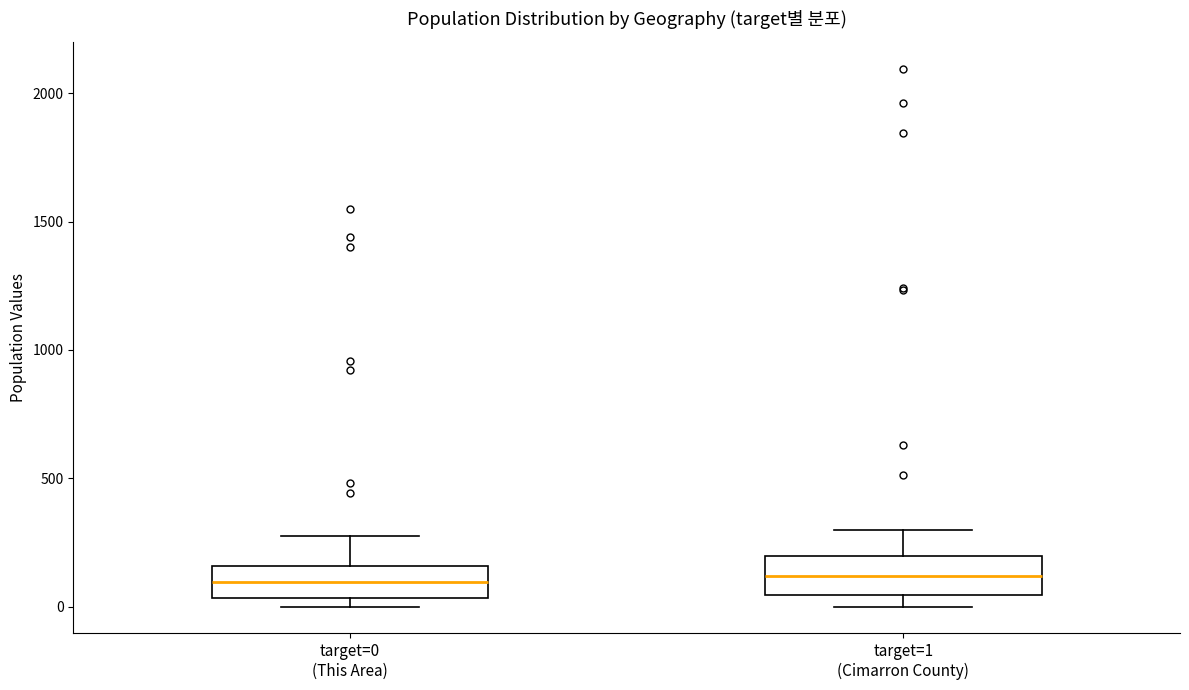

Reading left to right, read every box against the y-axis: the position of its median line, the range the box covers, and the ends of its whiskers. The values are not printed on the chart, so give them approximately, as read against the axis.

target=0 (This Area): median 100, box 50 to 150, whiskers 0 to 300
target=1 (Cimarron County): median 100, box 50 to 200, whiskers 0 to 300